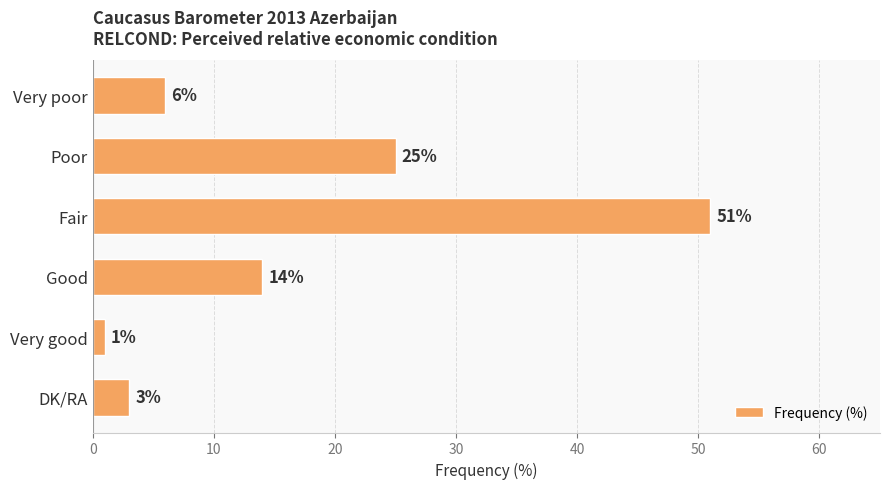

At which label is the value closest to 26?

Poor